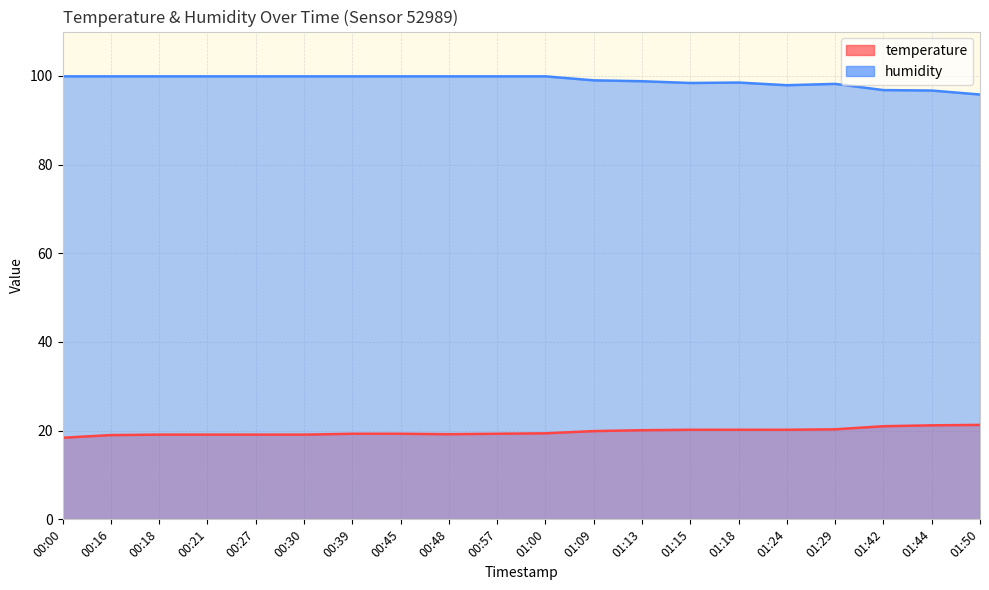

Reading right to left, what are all the values shown in this chart?

temperature: 01:50=21.3	01:44=21.2	01:42=21.0	01:29=20.3	01:24=20.2	01:18=20.2	01:15=20.2	01:13=20.1	01:09=19.9	01:00=19.4	00:57=19.3	00:48=19.2	00:45=19.3	00:39=19.3	00:30=19.1	00:27=19.1	00:21=19.1	00:18=19.1	00:16=19.0	00:00=18.4
humidity: 01:50=95.8	01:44=96.7	01:42=96.8	01:29=98.2	01:24=97.9	01:18=98.5	01:15=98.4	01:13=98.8	01:09=99.0	01:00=99.9	00:57=99.9	00:48=99.9	00:45=99.9	00:39=99.9	00:30=99.9	00:27=99.9	00:21=99.9	00:18=99.9	00:16=99.9	00:00=99.9